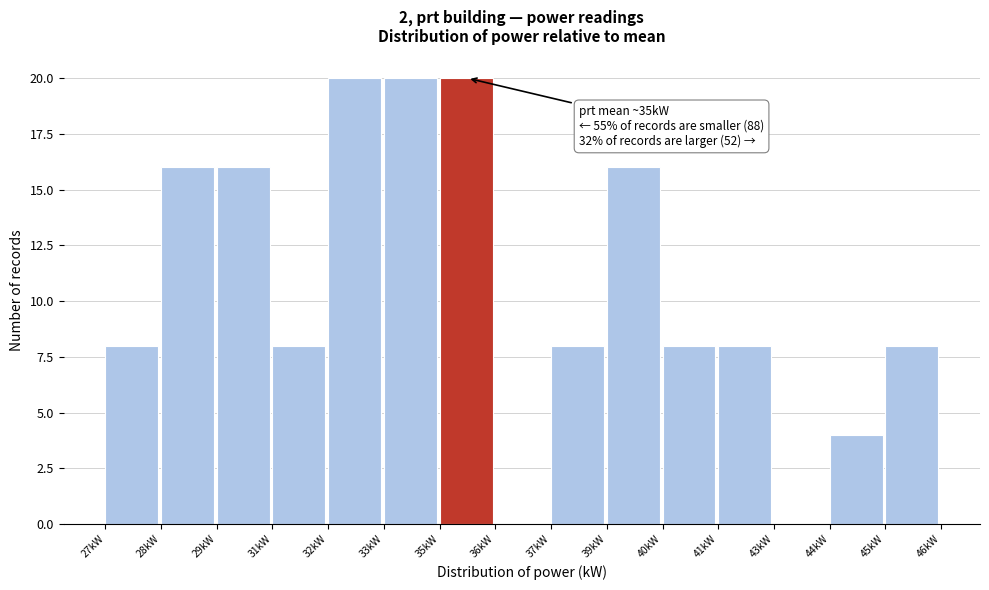

Reading left to right, list all the values displayed in this chart.

27kW=8	28kW=16	29kW=16	31kW=8	32kW=20	33kW=20	35kW=20	36kW=0	37kW=8	39kW=16	40kW=8	41kW=8	43kW=0	44kW=4	45kW=8